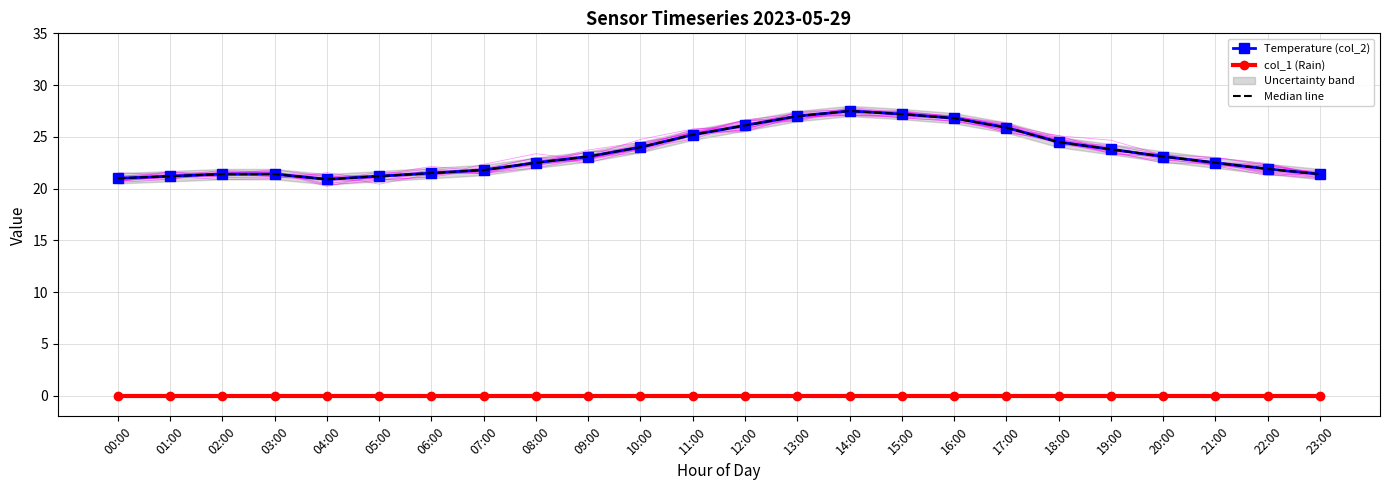

The Temperature (col_2) series shows 35.7 at 10:00. True or false?

False